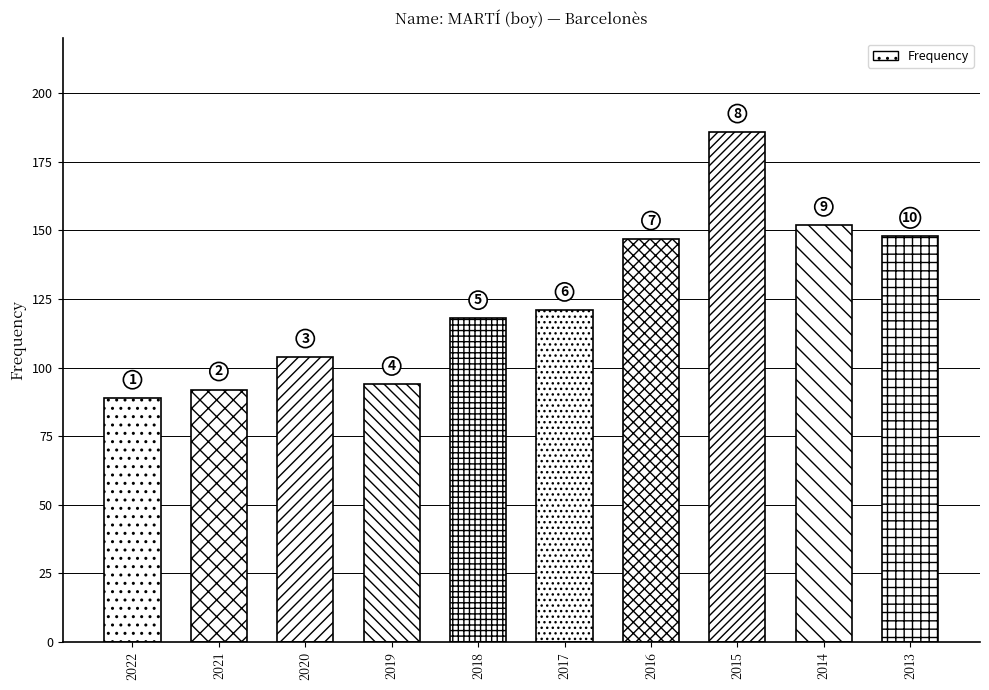

How many bars are there in total?

10